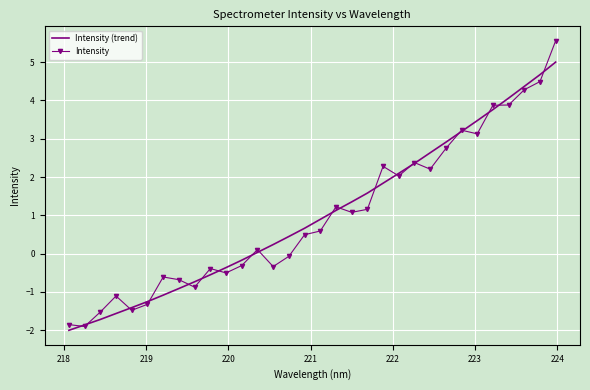

What is the highest value of the Intensity series?

5.6